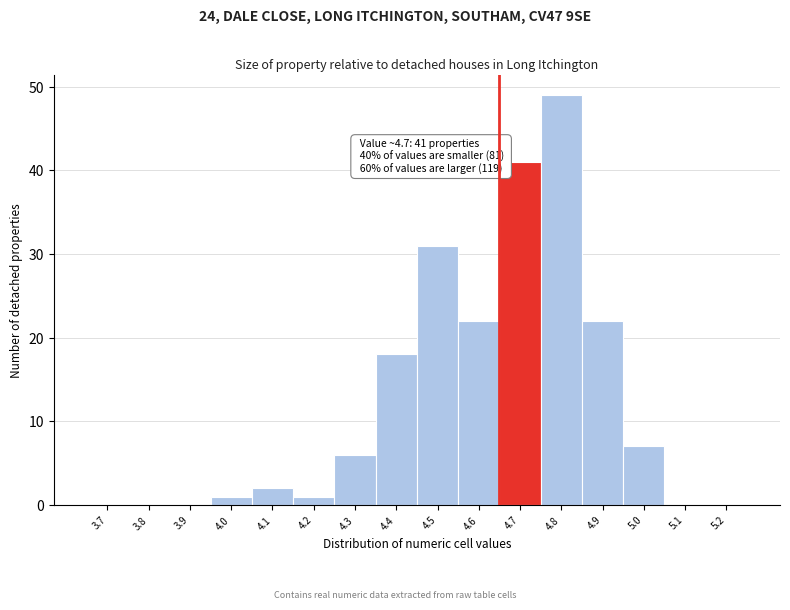

Reading left to right, what are all the values shown in this chart?

3.7=0	3.8=0	3.9=0	4.0=1	4.1=2	4.2=1	4.3=6	4.4=18	4.5=31	4.6=22	4.7=41	4.8=49	4.9=22	5.0=7	5.1=0	5.2=0